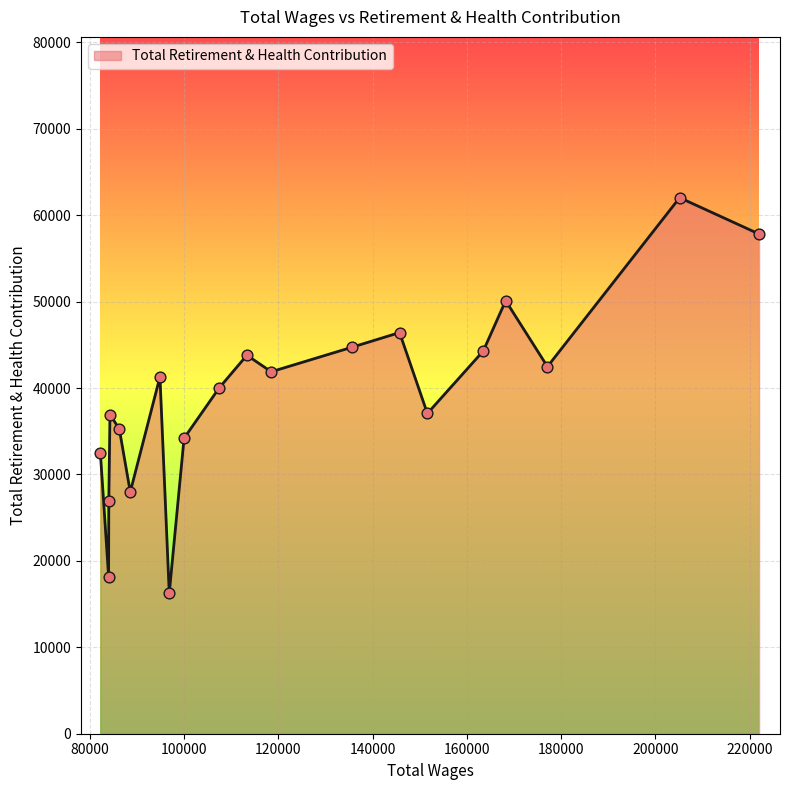

What is the maximum value shown in the chart?

62031